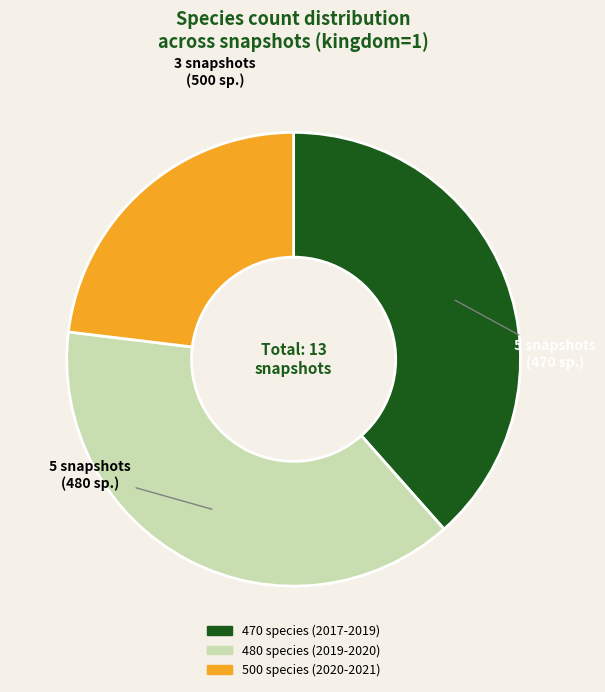

How many segments does this pie chart have?

3